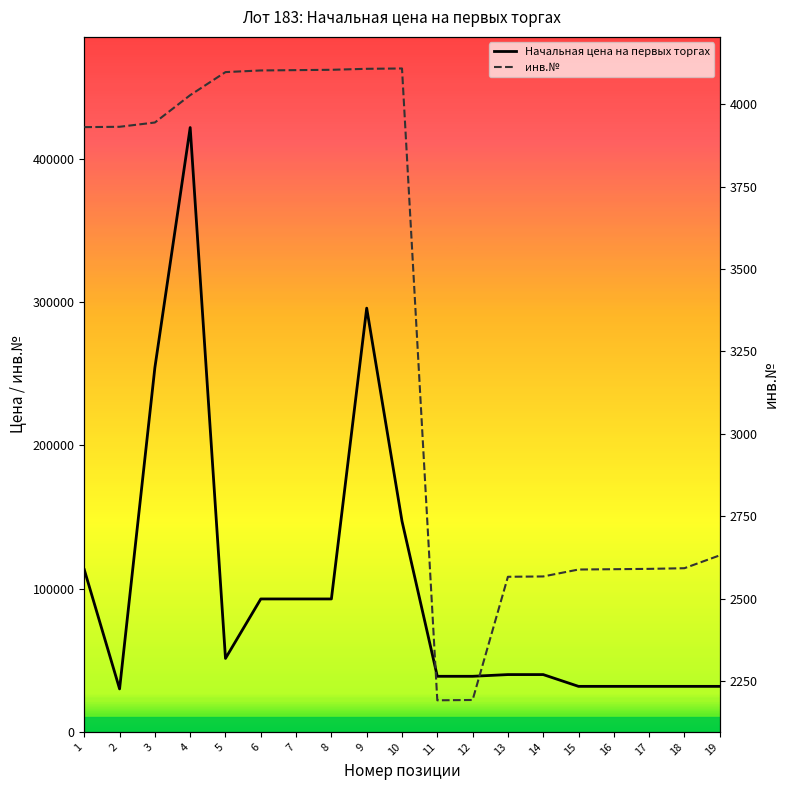

At which label is инв.№ closest to 3150?

19